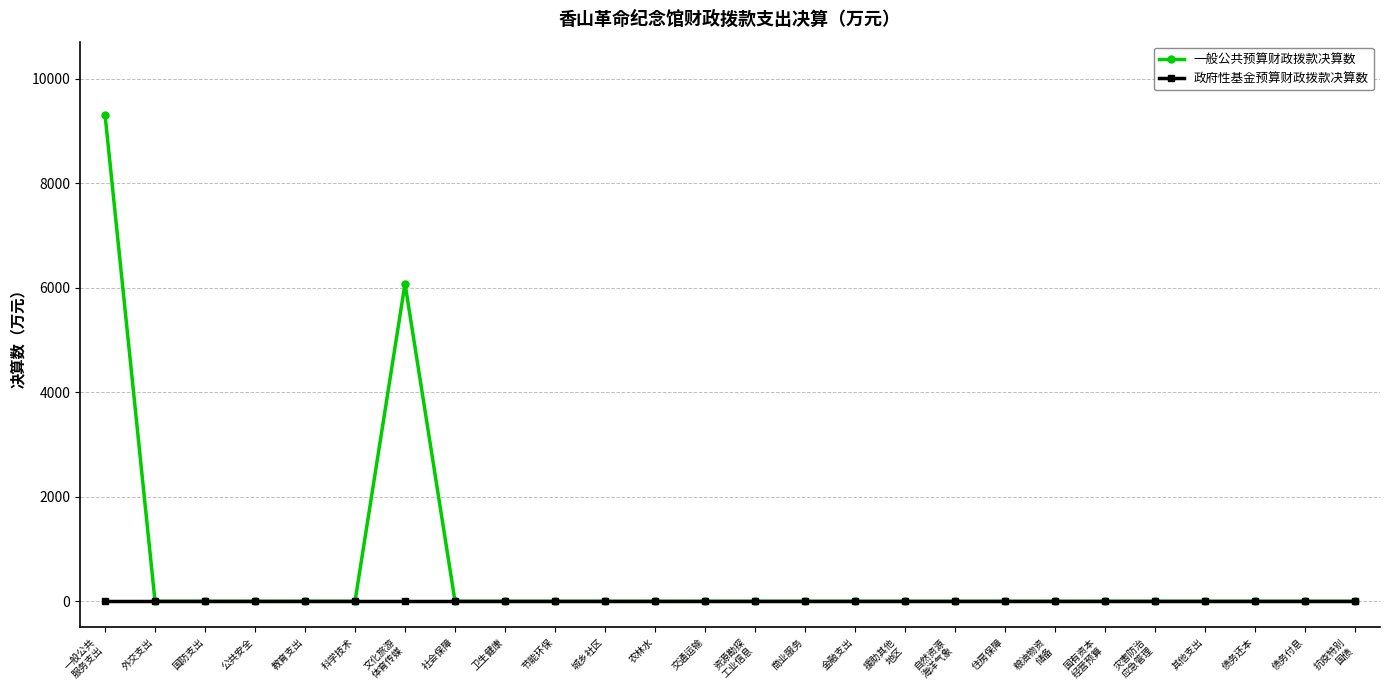

How many categories are shown in the chart?

26